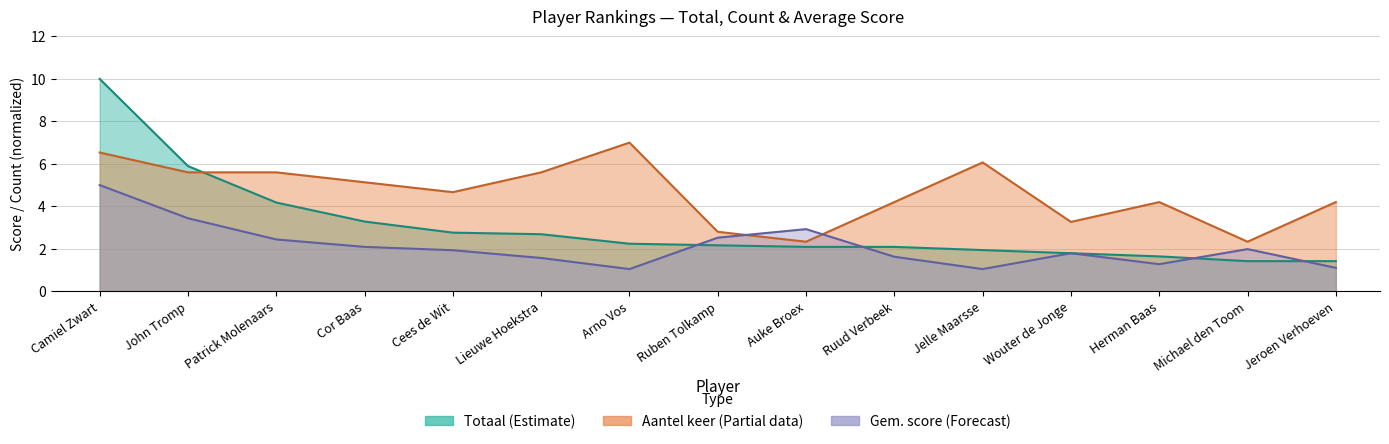

Where do Aantel keer and Gem. score first cross each other?

Ruben Tolkamp and Auke Broex